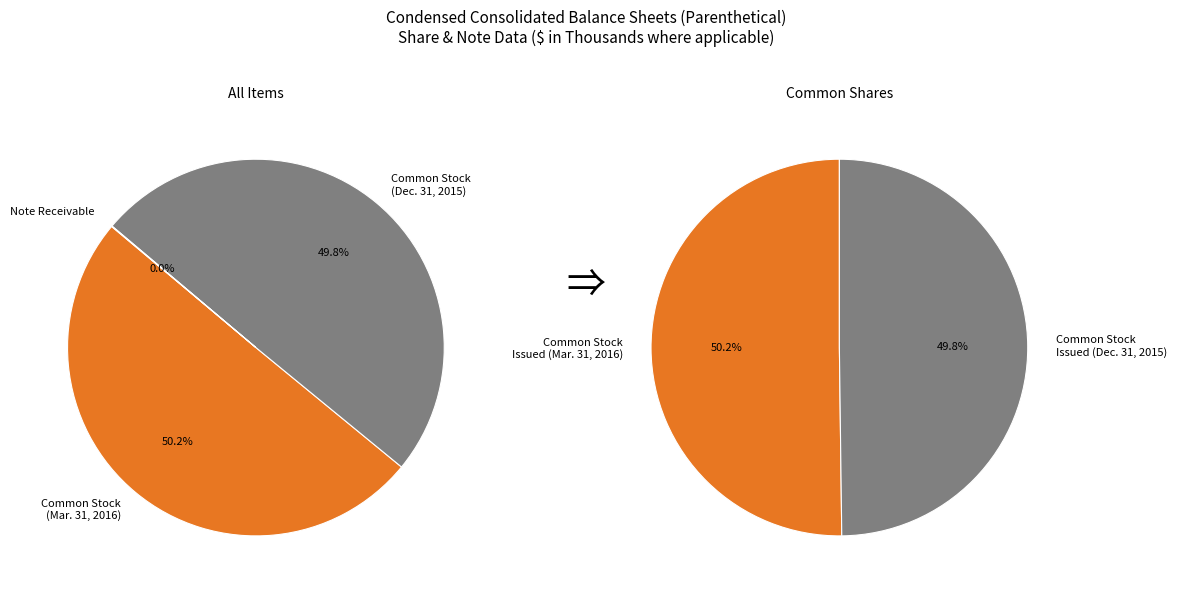

Approximately how many times larger is the value at Common stock, shares outstanding (Mar. 31, 2016) compared to Note receivable from noncontrolling interest?

1040.7